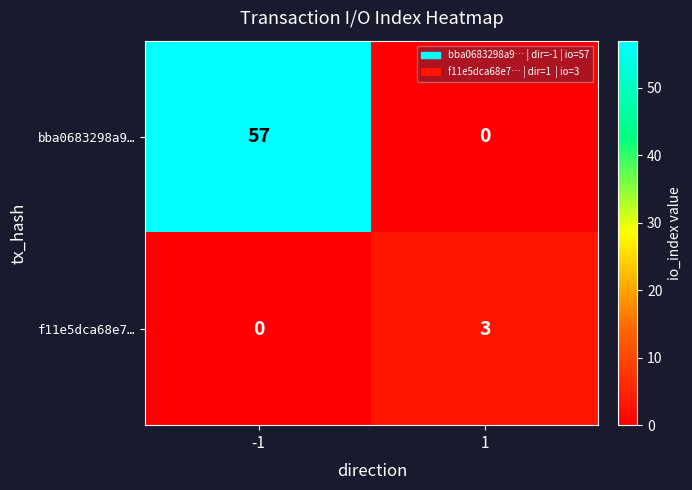

The bba0683298a9… series shows 0 at 1. True or false?

True